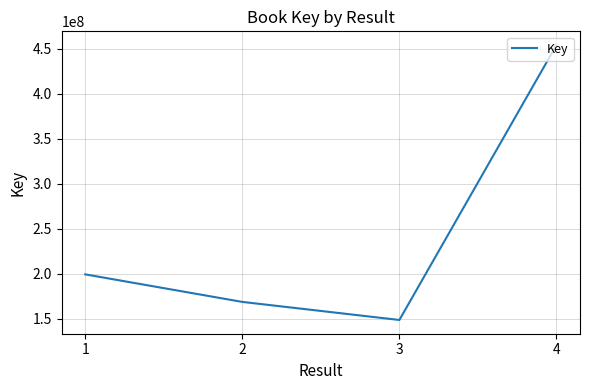

How many distinct data groups are displayed?

1